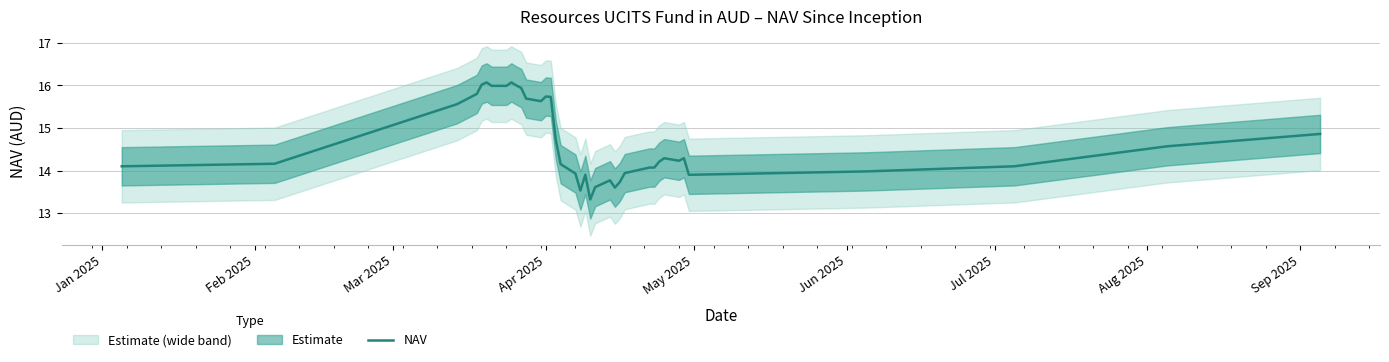

What is the lowest value of the NAV series?

13.3